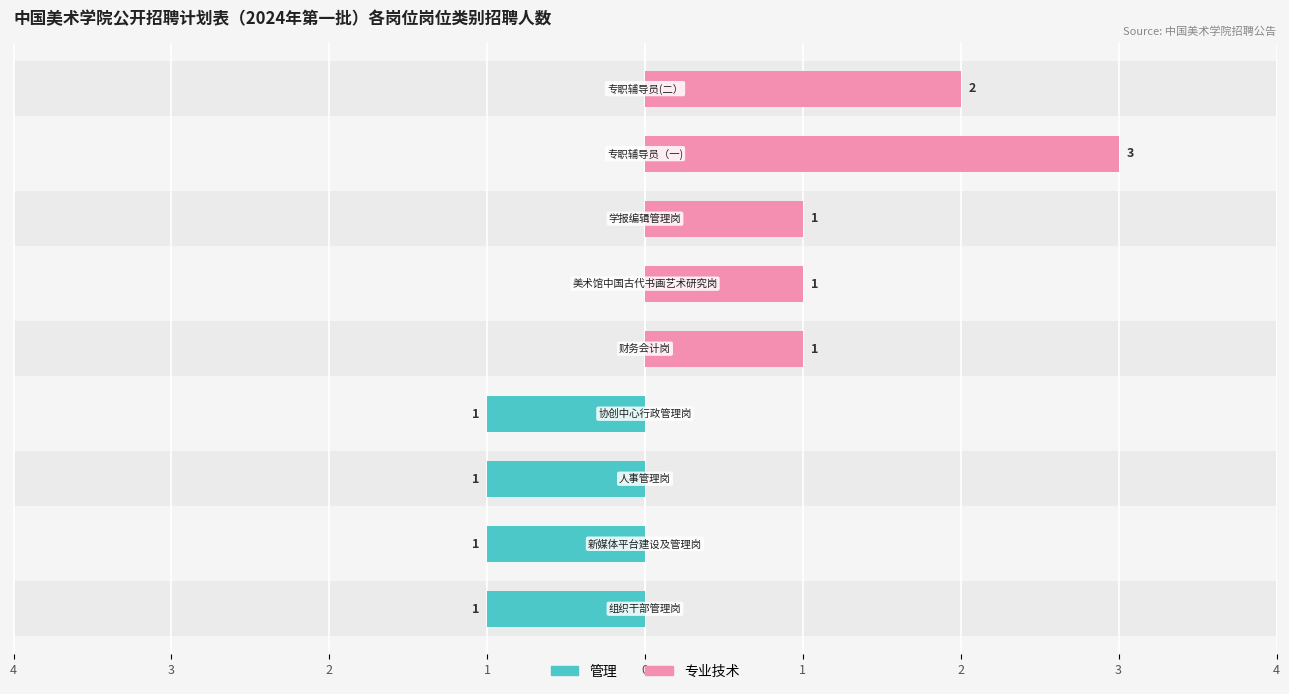

What is the label of the 6th bar from the left?

1